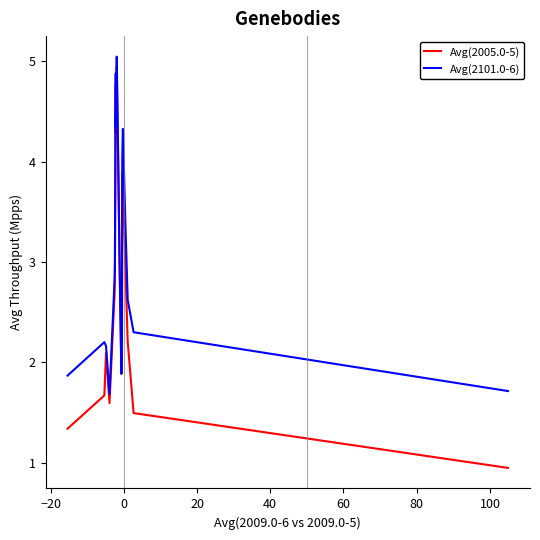

List the series in order of their overall mean, lowest first.

Avg(2005.0-5), Avg(2101.0-6)